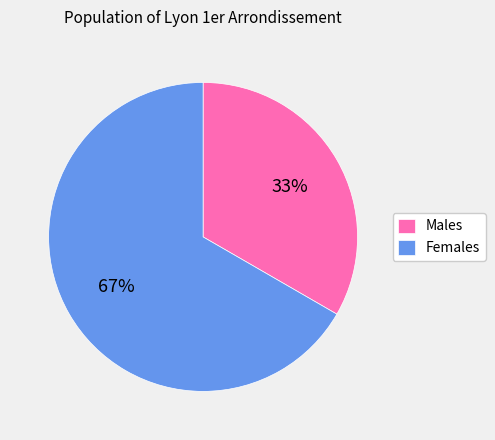

What is the largest slice in the pie chart?

Females